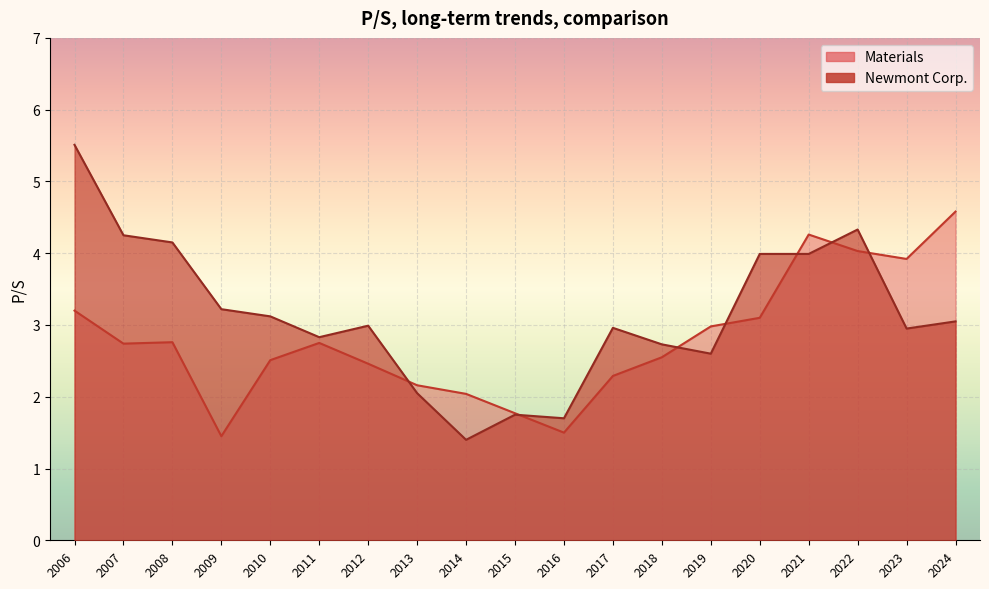

True or false: Newmont Corp. has a value of 2.8 at 2011.

True